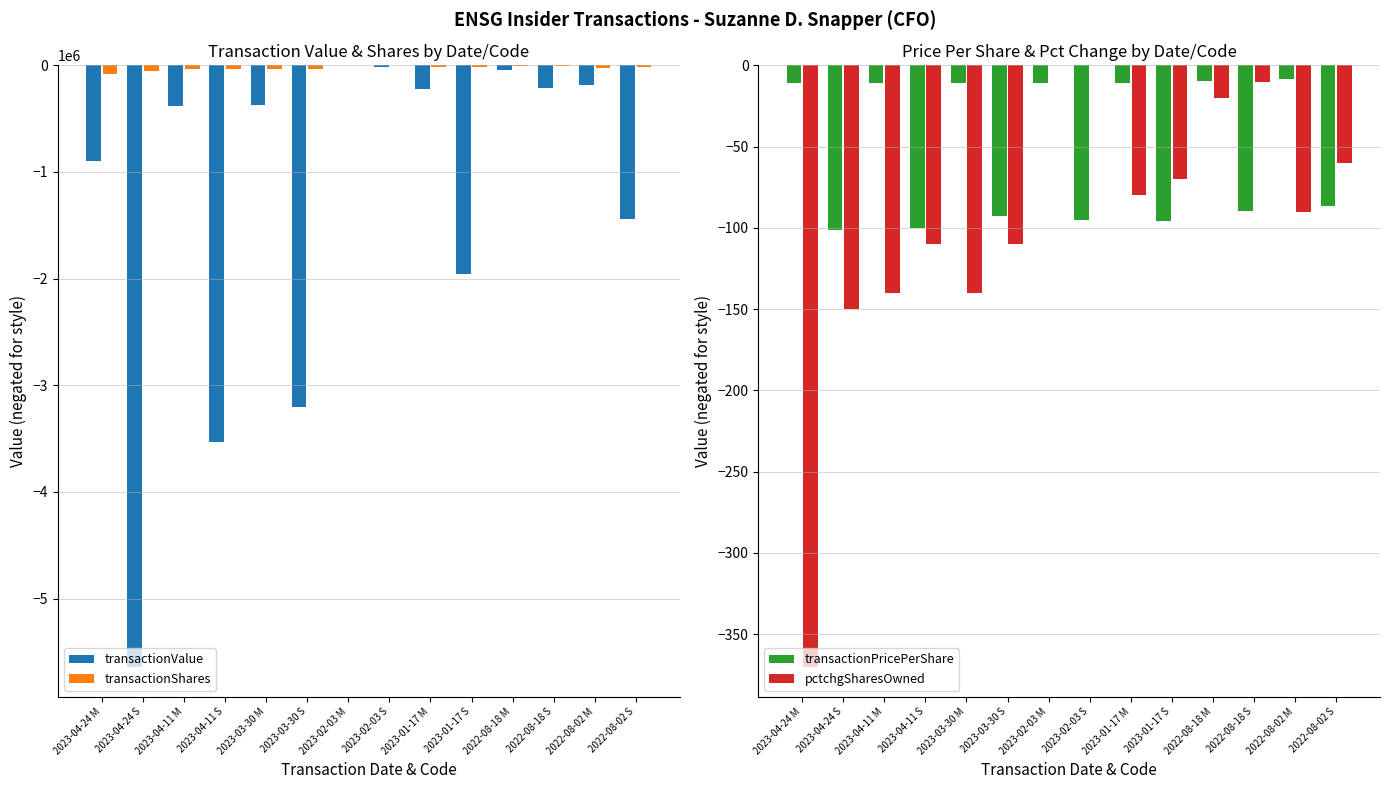

Is it true that transactionPricePerShare equals -3.8 at 2023-01-17 M?

False